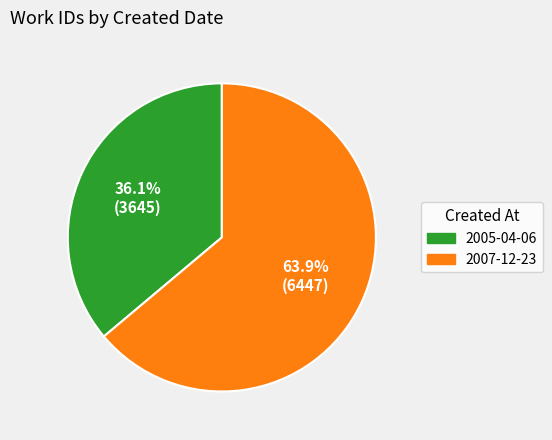

Is it true that 2005-04-06 is 36% of the pie?

True